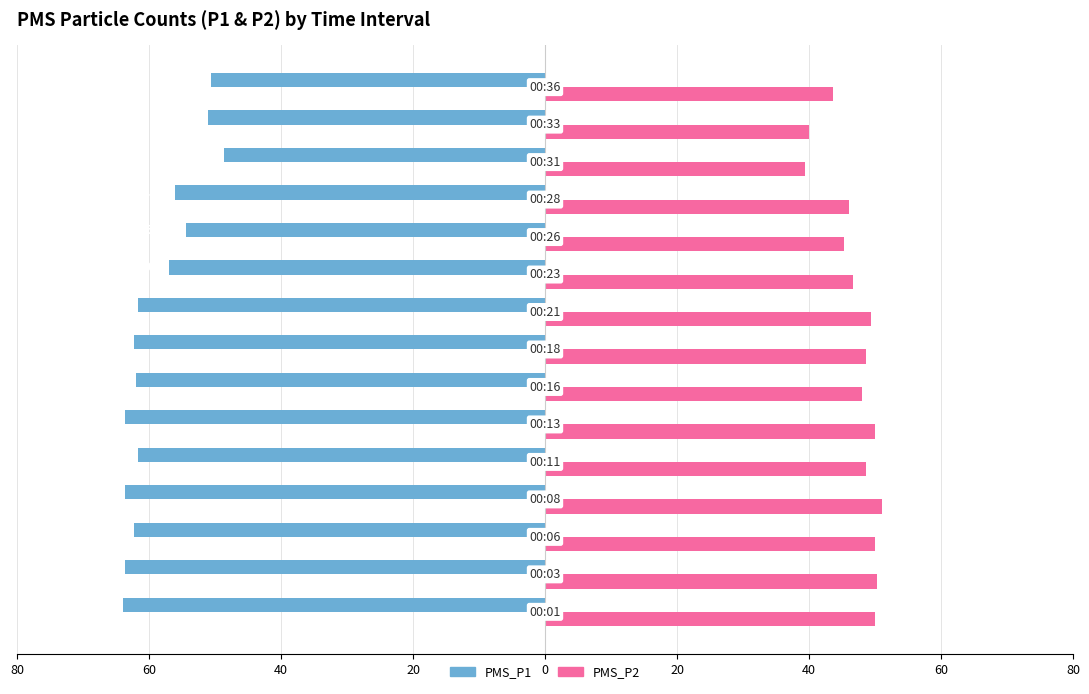

What are all the series names shown in the legend?

PMS_P1, PMS_P2